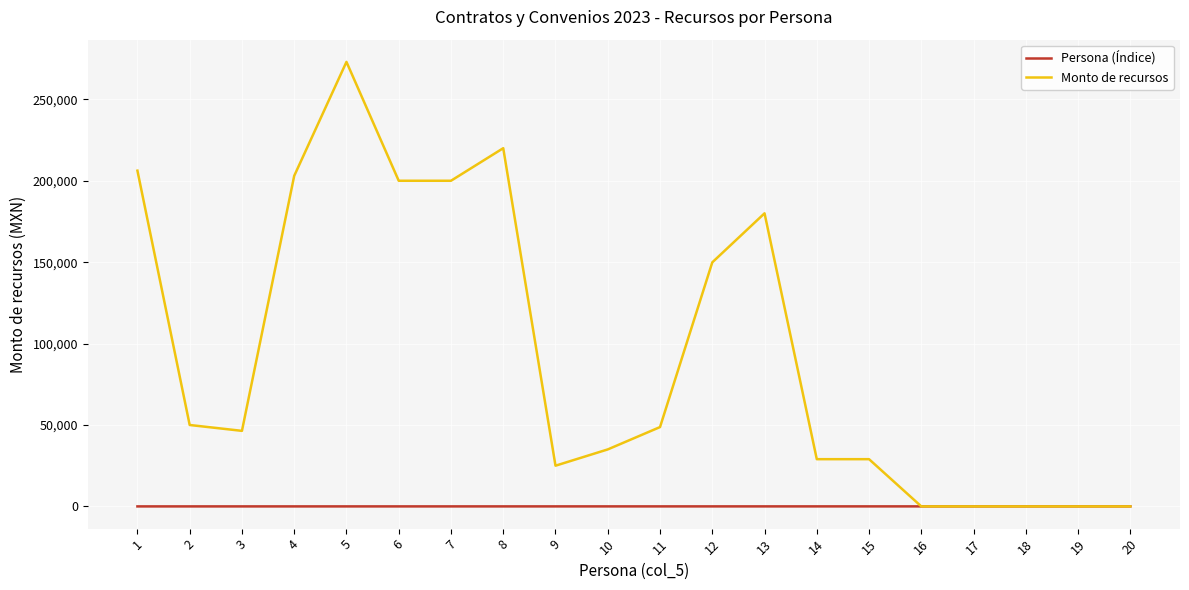

What is the maximum value shown in the chart?

273000